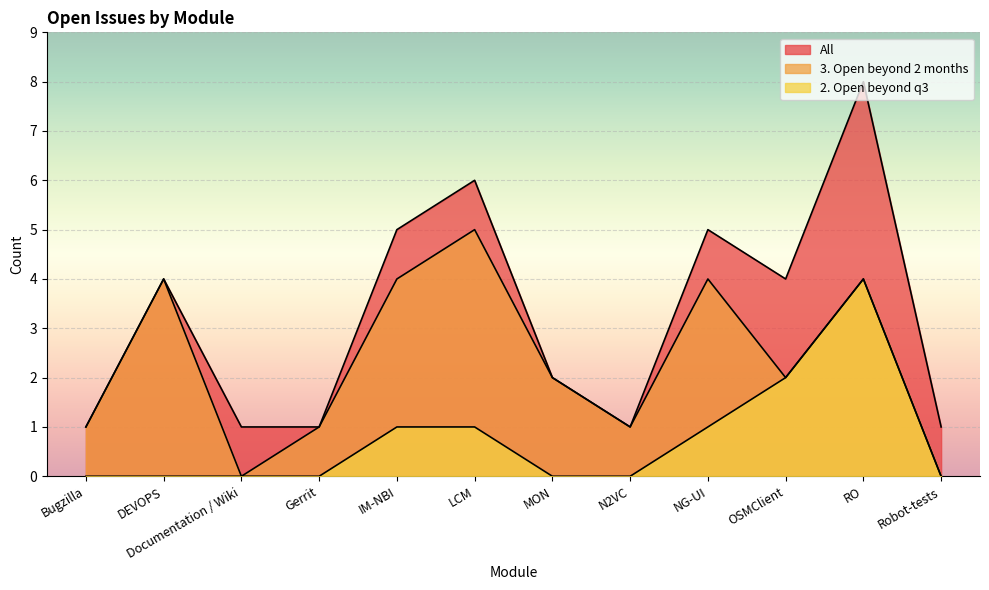

Between N2VC and RO, which series saw the biggest shift?

All